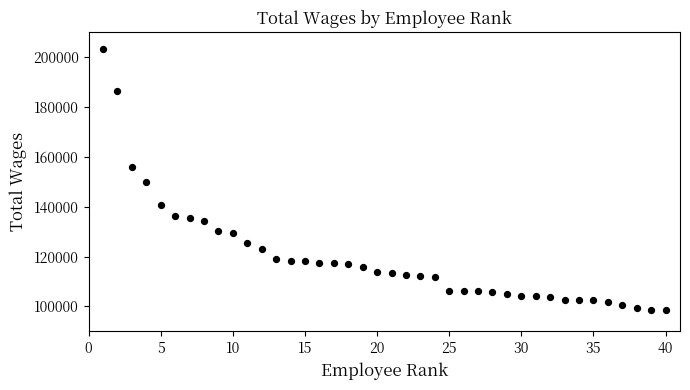

What is the range of Y values (max minus min)?

104973